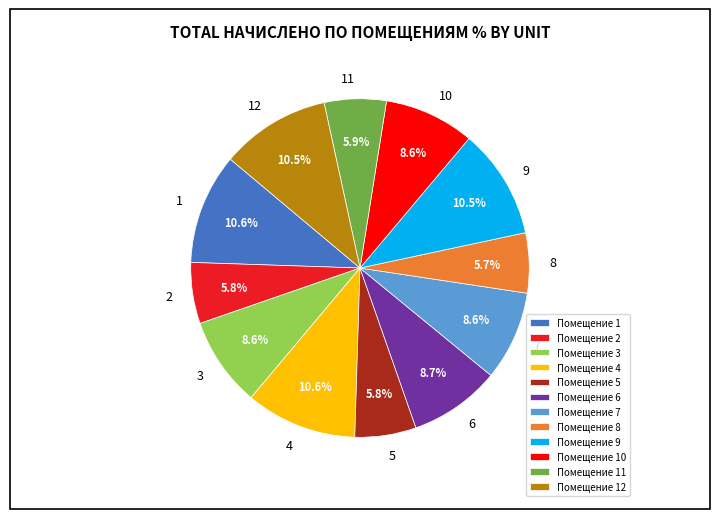

To the nearest percent, what is the average slice percentage?

8%